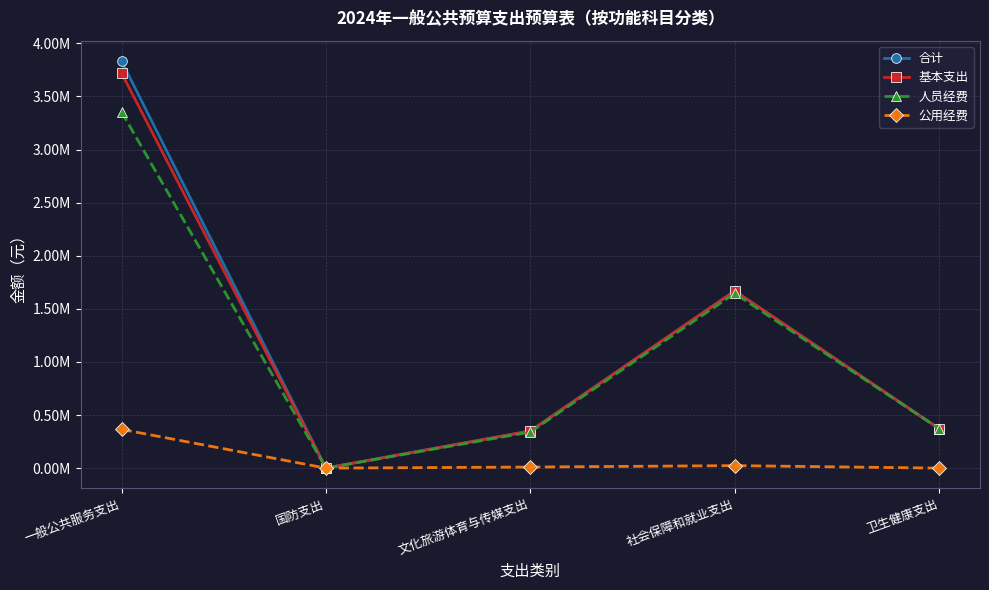

Is this an area chart (filled region under the line)?

No